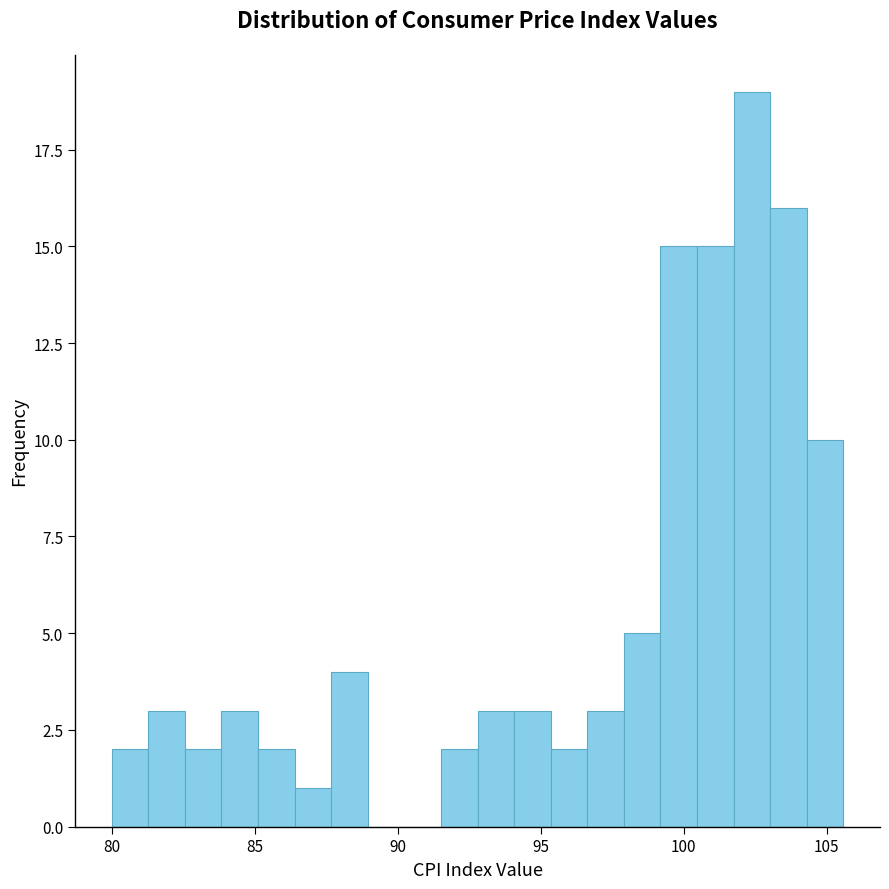

Read against the x-axis, roughly where is the centre of the tallest bar?

102.5